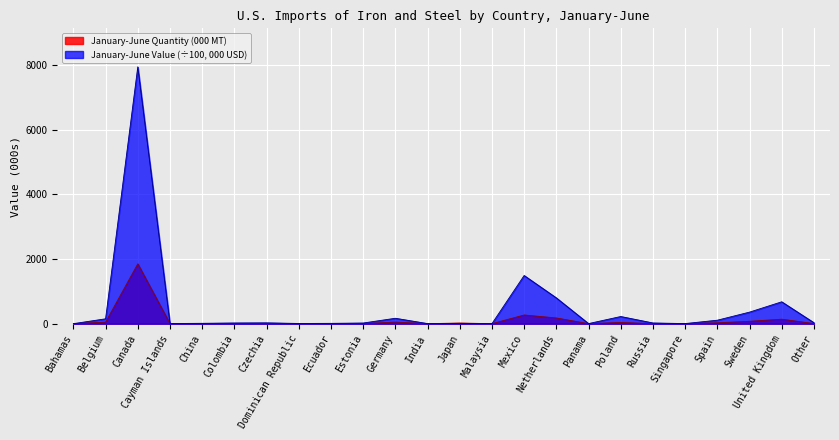

Reading left to right, list all the values displayed in this chart.

January-June Quantity (000 MT): Bahamas=1.0	Belgium=48.0	Canada=1850.0	Cayman Islands=2.0	China=6.0	Colombia=2.0	Czechia=2.0	Dominican Republic=1.0	Ecuador=1.0	Estonia=2.0	Germany=50.0	India=1.0	Japan=21.0	Malaysia=1.0	Mexico=269.0	Netherlands=177.0	Panama=1.0	Poland=39.0	Russia=1.0	Singapore=3.0	Spain=28.0	Sweden=74.0	United Kingdom=139.0	Other=4.0
January-June Value (000 USD): Bahamas=1.3	Belgium=151.0	Canada=7940.0	Cayman Islands=5.3	China=12.1	Colombia=22.3	Czechia=26.5	Dominican Republic=7.1	Ecuador=10.9	Estonia=20.8	Germany=168.0	India=3.5	Japan=5.5	Malaysia=2.0	Mexico=1490.0	Netherlands=798.0	Panama=3.2	Poland=222.0	Russia=22.5	Singapore=3.7	Spain=108.0	Sweden=358.0	United Kingdom=677.0	Other=31.0